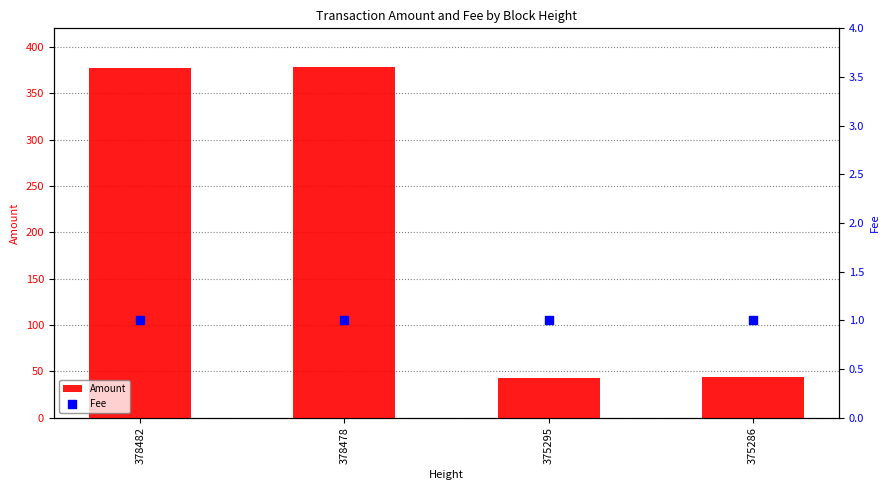

Which series has the largest Y range (max minus min)?

Amount